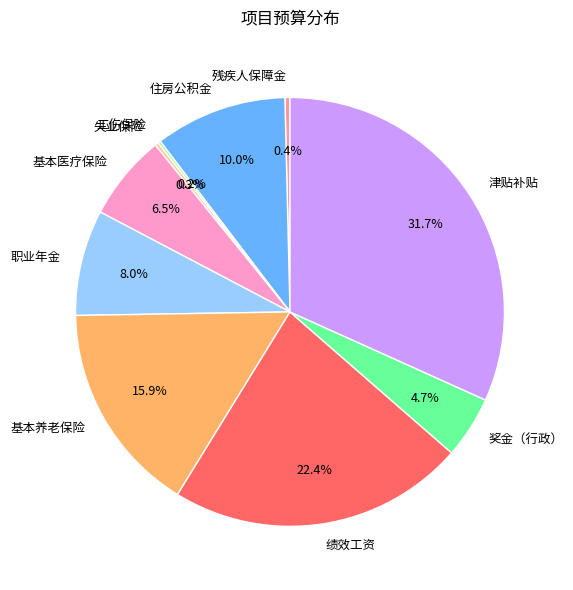

Is there a majority slice in this chart?

No